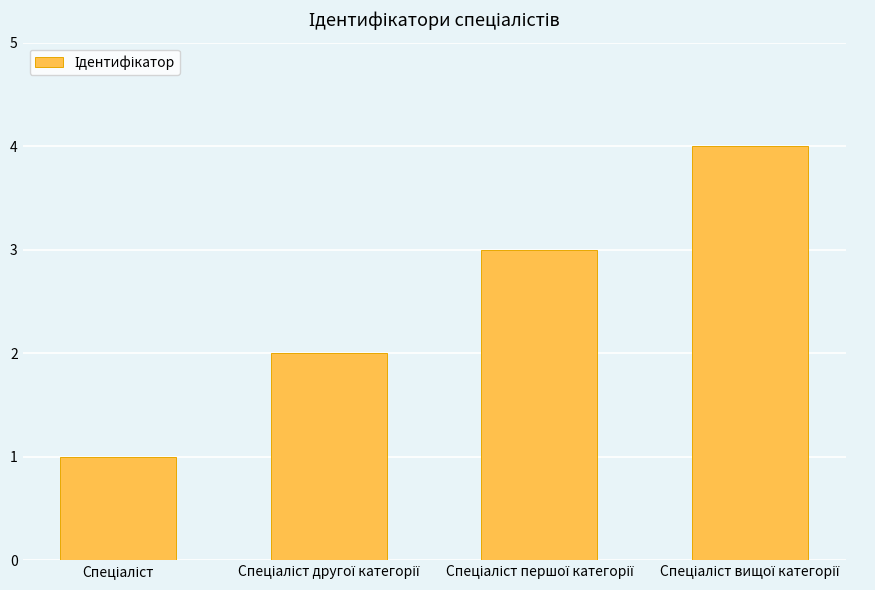

How many distinct data groups are displayed?

1